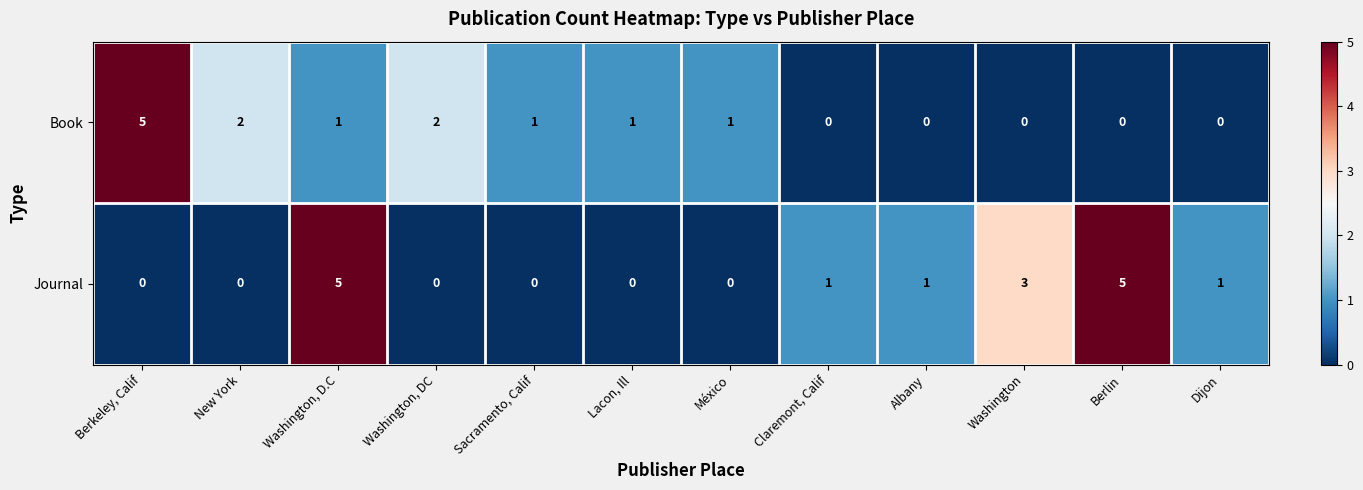

At which category is the sum across all series the highest?

Washington, D.C